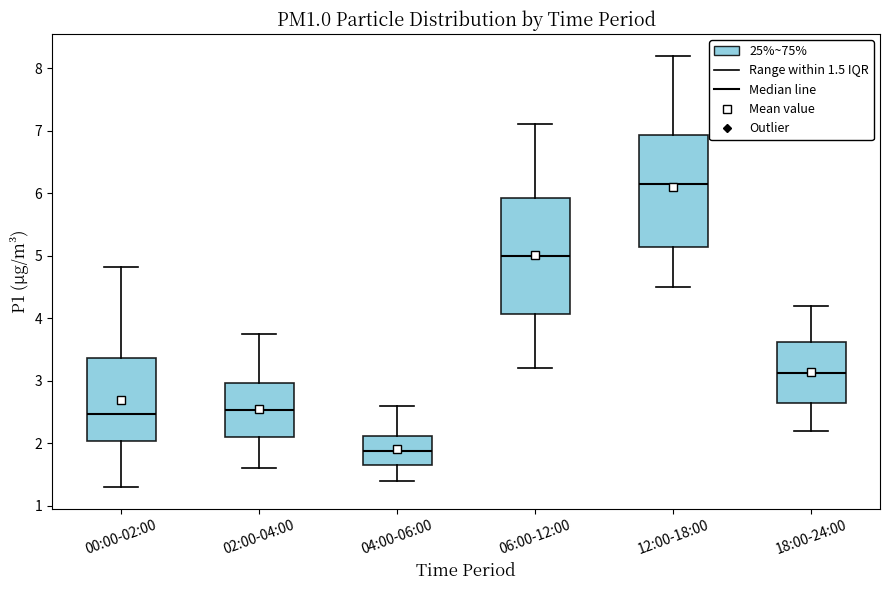

Reading left to right, transcribe this box plot: for each box, give where its median line is, the range the box spans, and where its two whiskers end, as read against the y-axis. The values are not printed on the chart, so give them approximately, as read against the axis.

00:00-02:00: median 2.5, box 2.0 to 3.4, whiskers 1.3 to 4.8
02:00-04:00: median 2.5, box 2.1 to 3.0, whiskers 1.6 to 3.8
04:00-06:00: median 1.9, box 1.7 to 2.1, whiskers 1.4 to 2.6
06:00-12:00: median 5.0, box 4.1 to 5.9, whiskers 3.2 to 7.1
12:00-18:00: median 6.2, box 5.1 to 6.9, whiskers 4.5 to 8.2
18:00-24:00: median 3.1, box 2.6 to 3.6, whiskers 2.2 to 4.2